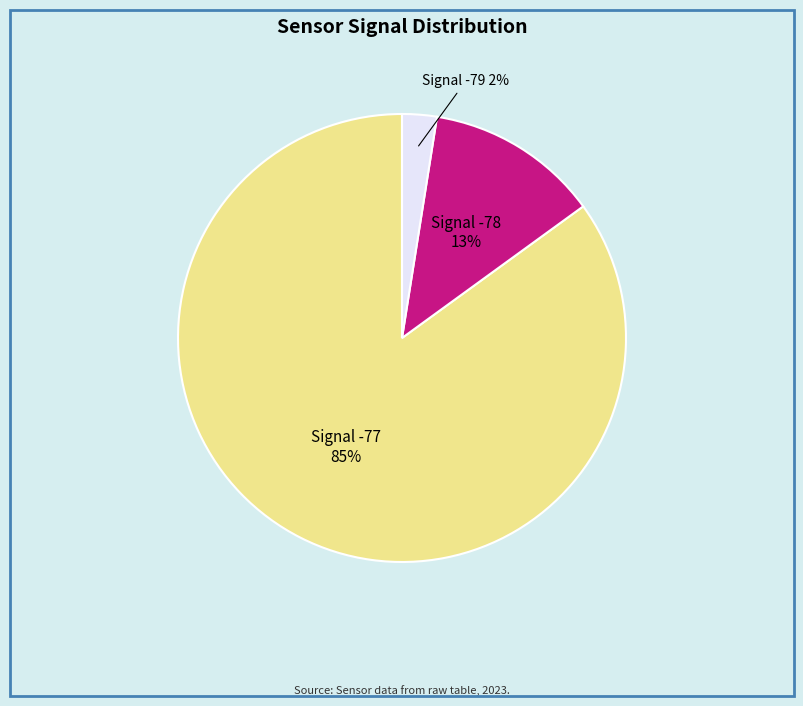

To the nearest percent, what is the difference between the largest and smallest slice percentages?

83%